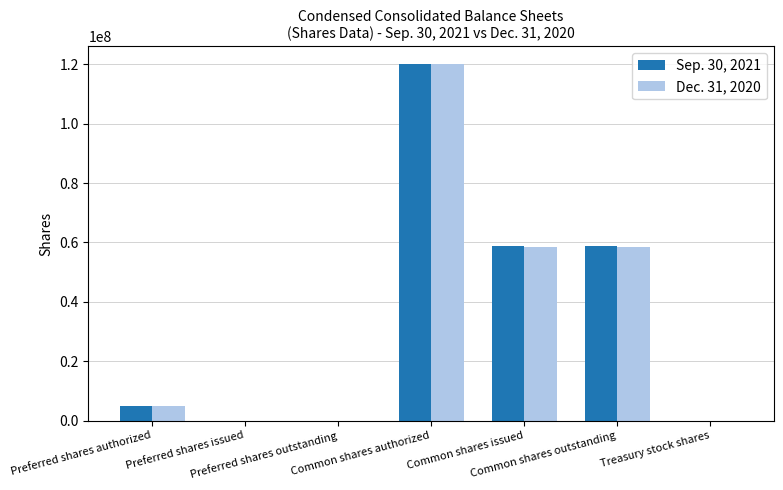

What is the maximum value shown in the chart?

120000000